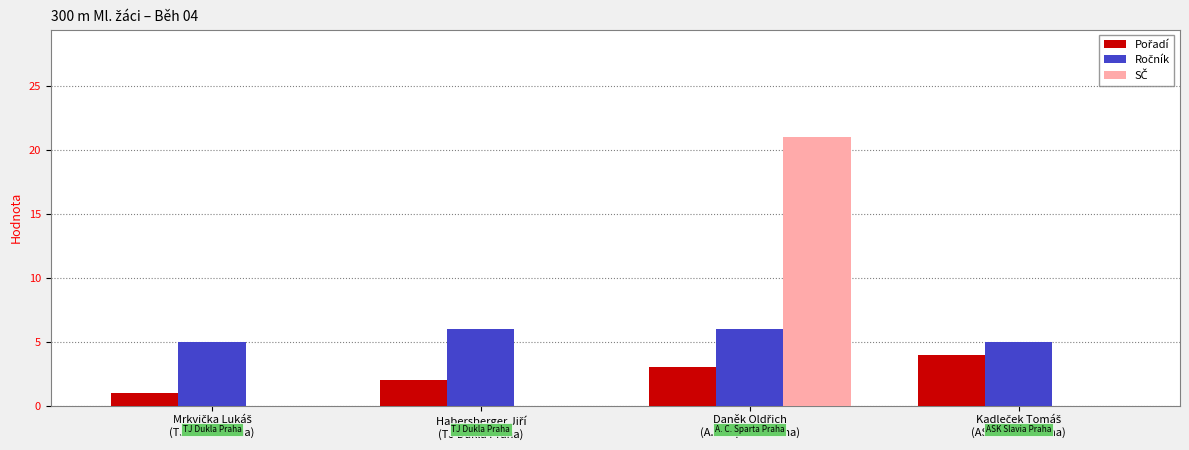

What is the greatest value displayed?

21